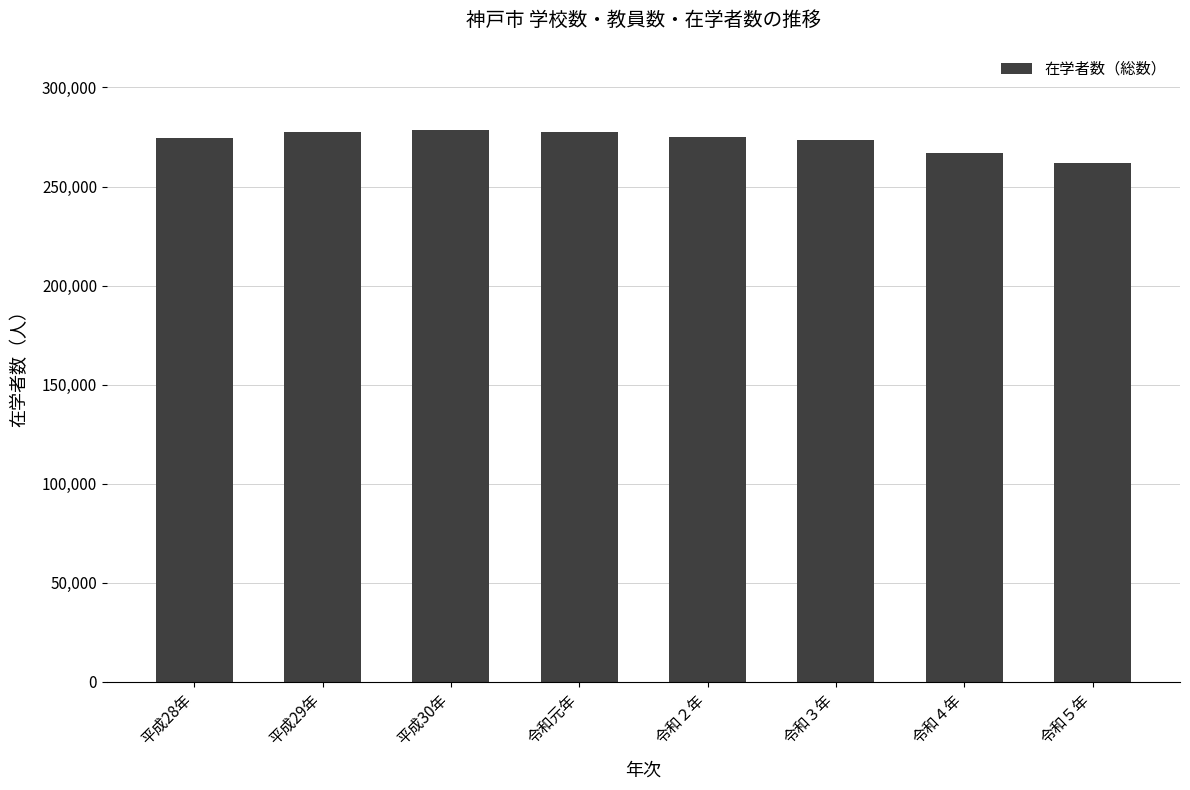

What is the label of the 2nd bar from the left?

平成29年